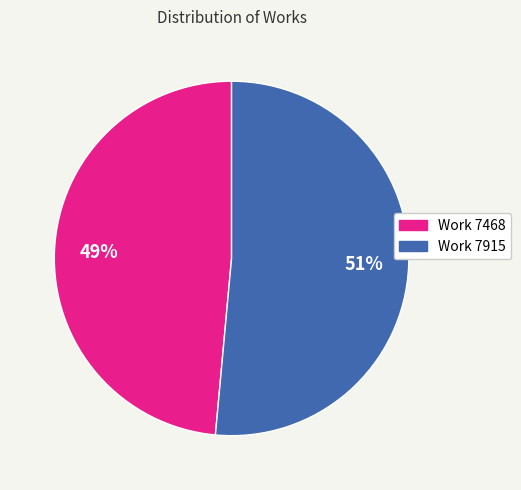

Is it true that Work 7915 is 51% of the pie?

True